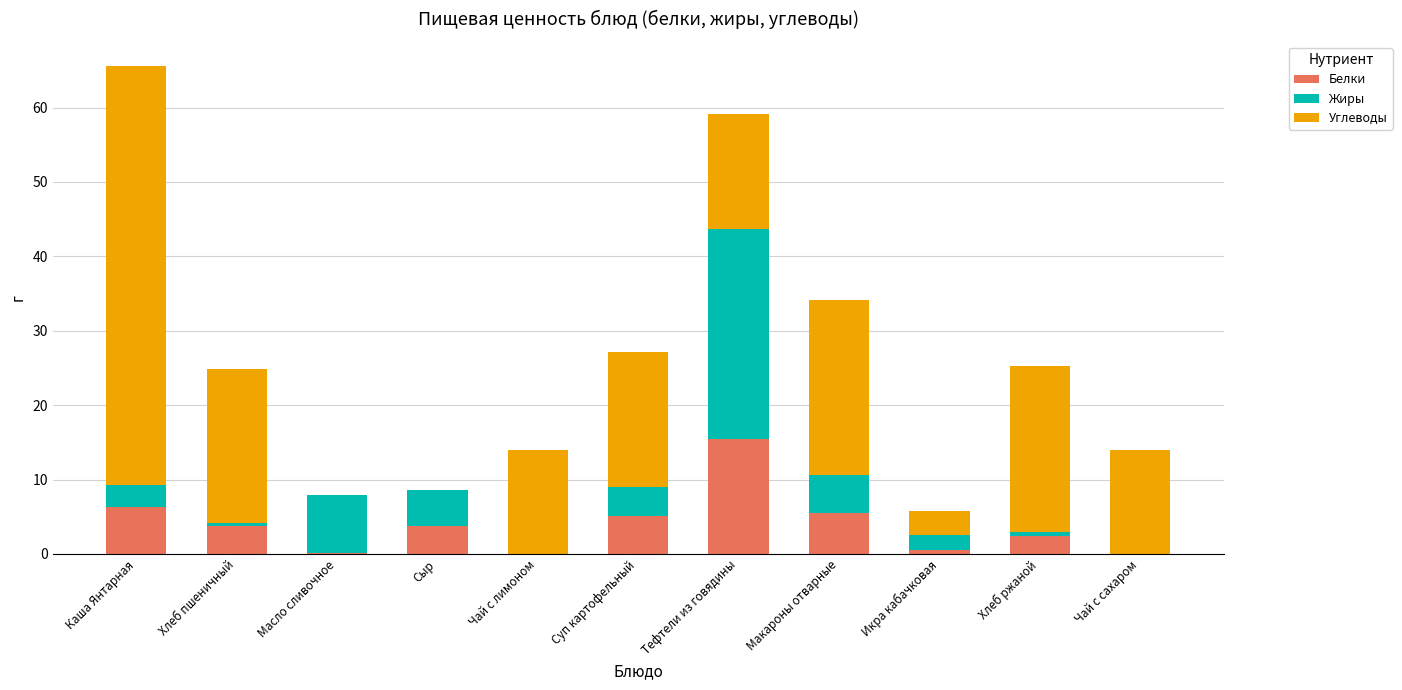

Count the number of data series in this chart.

3